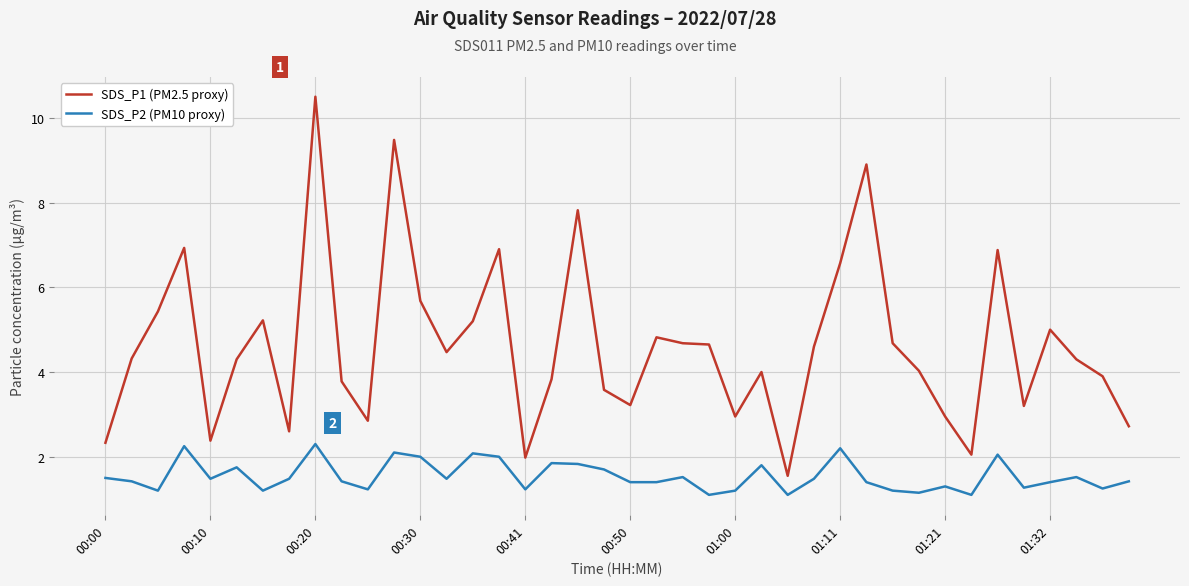

Which series has the largest range (max minus min)?

SDS_P1 (PM2.5 proxy)